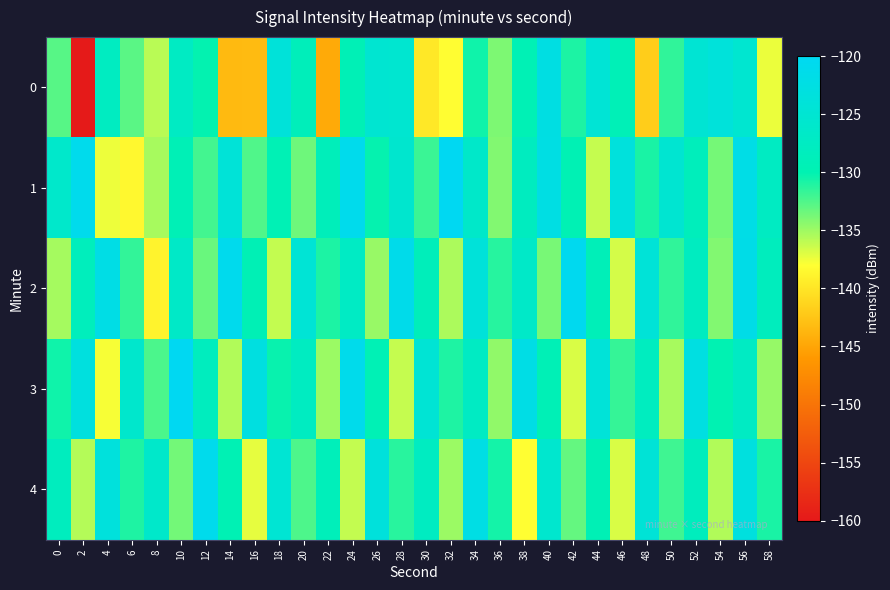

Count the number of categories in the chart.

30